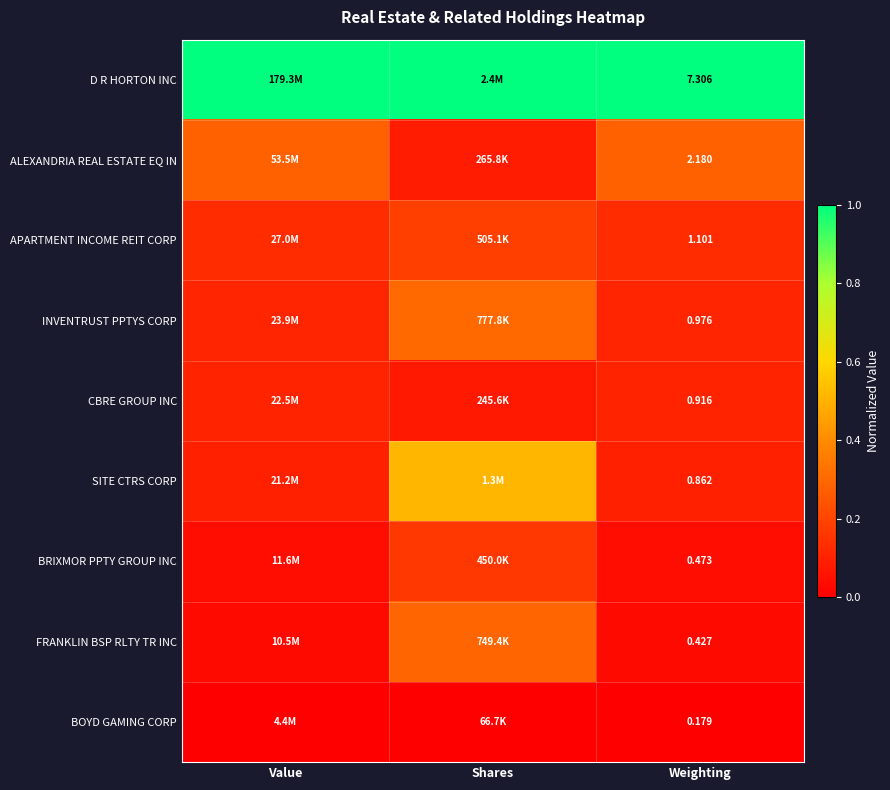

What is the total value across all series at Weighting?

14.4